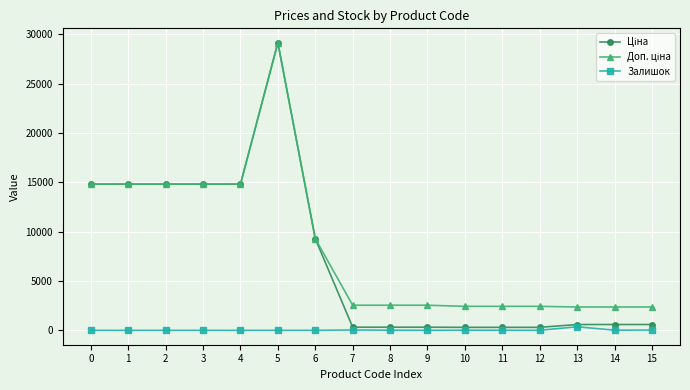

At which category is the sum across all series the highest?

5